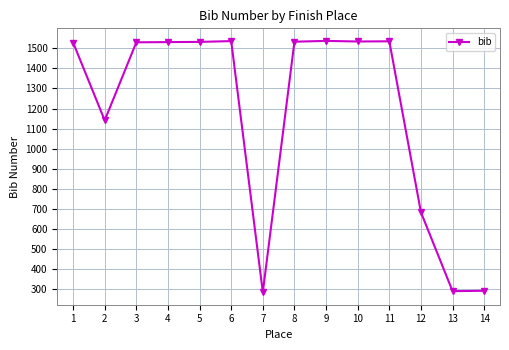

What is the value of the 13th point from the left?

290